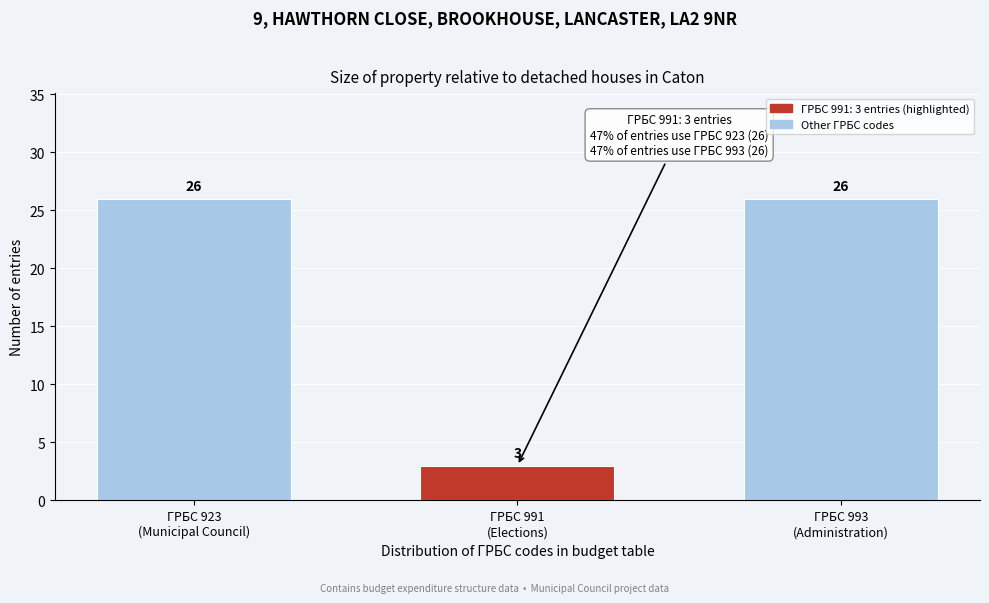

Reading left to right, transcribe all the data shown in this chart.

26	3	26